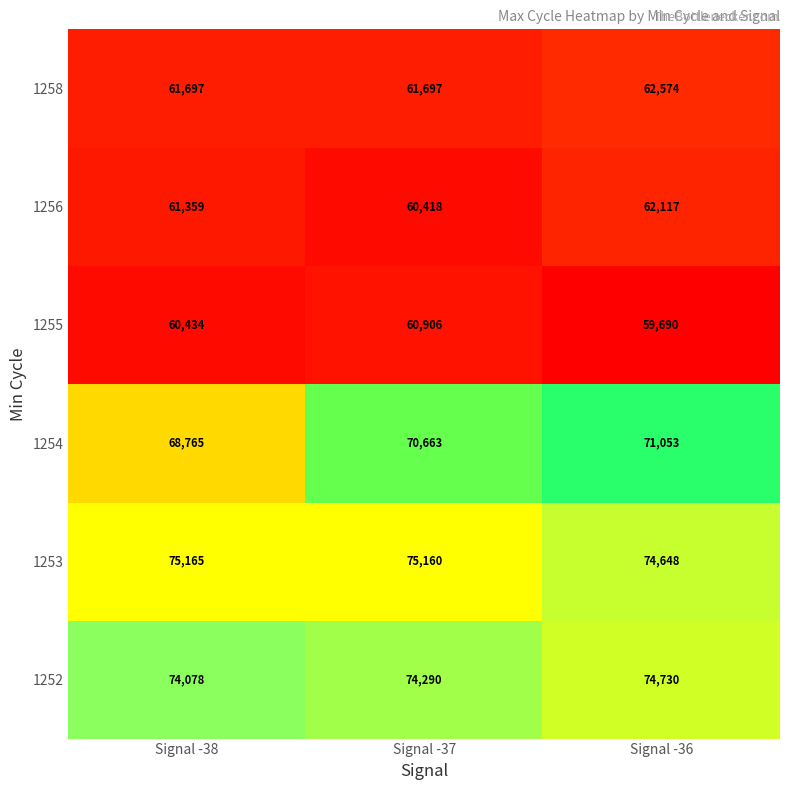

Reading left to right, what are all the values shown in this chart?

1258: Signal -38=61697	Signal -37=61697	Signal -36=62574
1256: Signal -38=61359	Signal -37=60418	Signal -36=62117
1255: Signal -38=60434	Signal -37=60906	Signal -36=59690
1254: Signal -38=68765	Signal -37=70663	Signal -36=71053
1253: Signal -38=75165	Signal -37=75160	Signal -36=74648
1252: Signal -38=74078	Signal -37=74290	Signal -36=74730